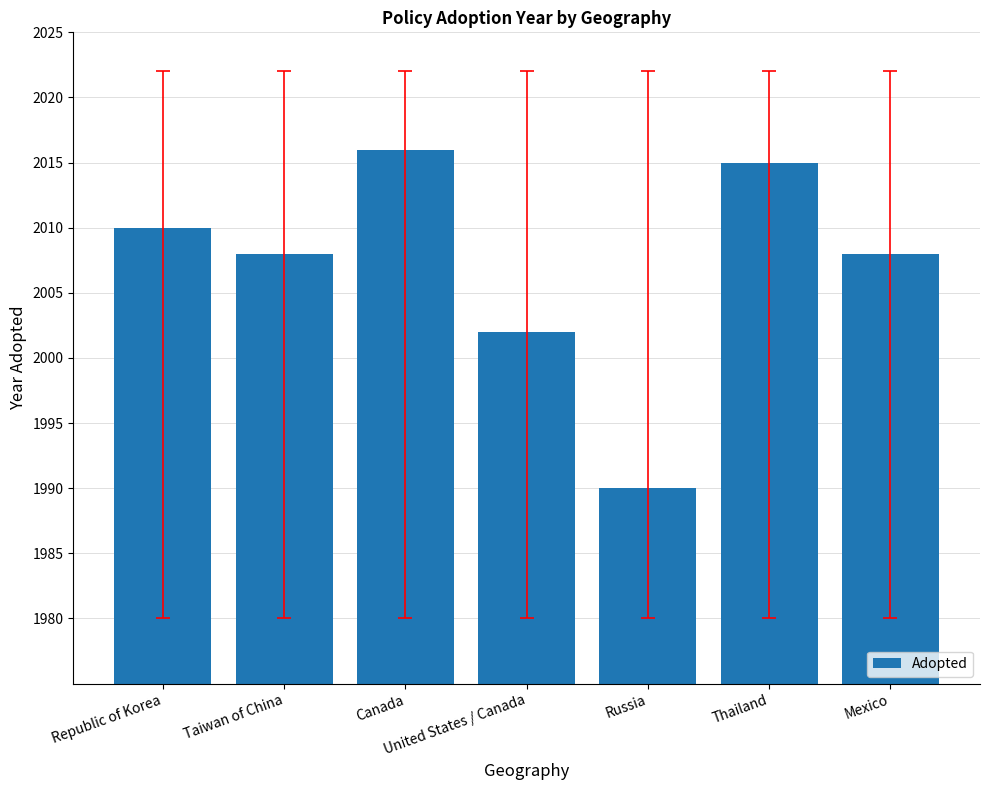

Approximately how many times larger is the value at United States / Canada compared to Thailand?

1.0